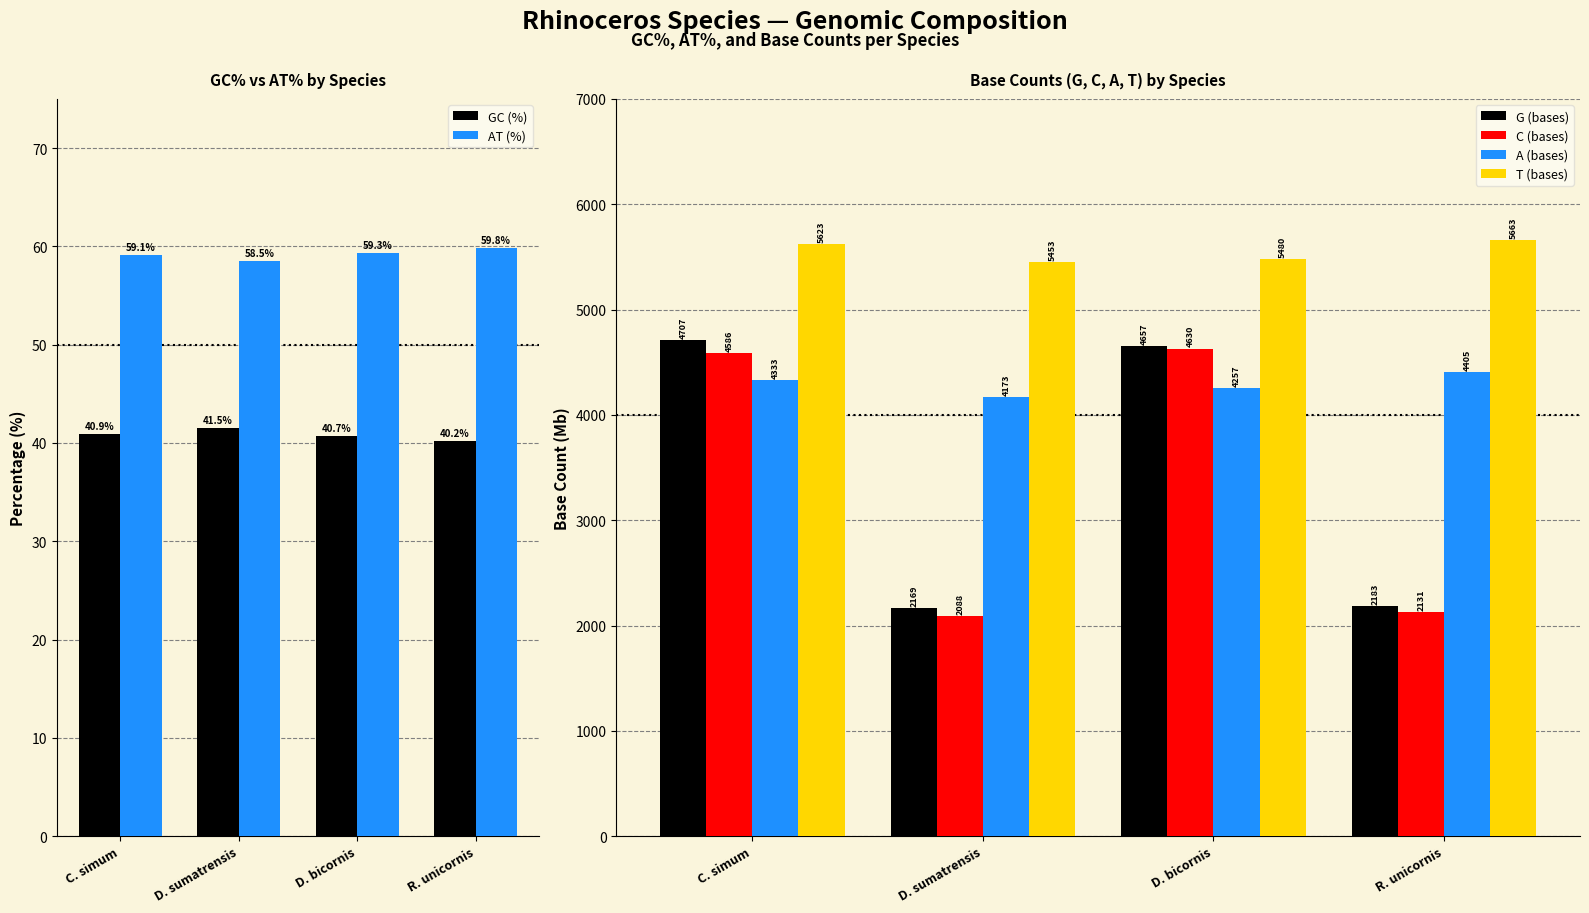

How many data points in G (bases) are above 4657?

1